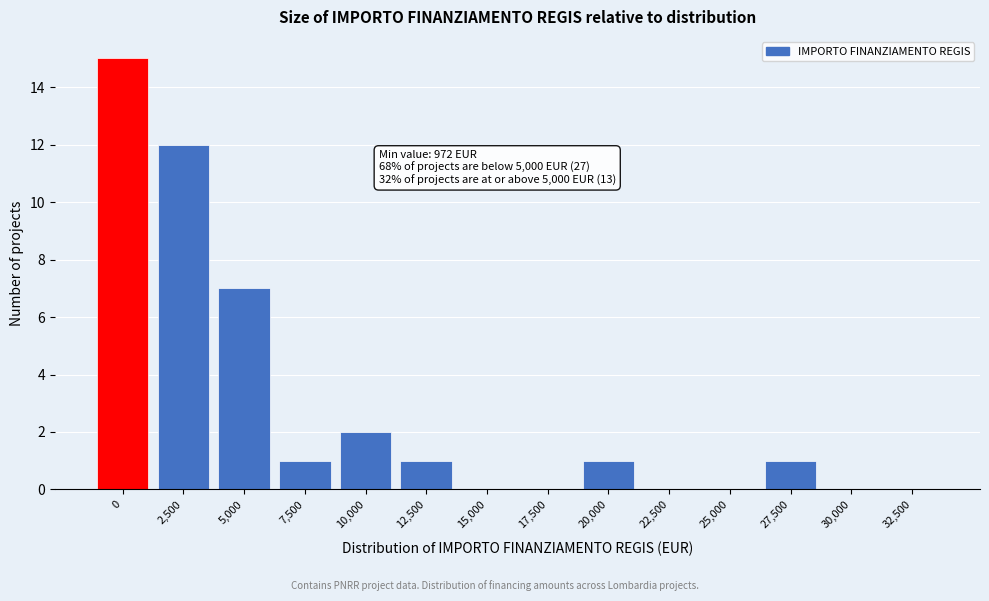

Reading right to left, transcribe all the data shown in this chart.

32,500=0	30,000=0	27,500=1	25,000=0	22,500=0	20,000=1	17,500=0	15,000=0	12,500=1	10,000=2	7,500=1	5,000=7	2,500=12	0=15